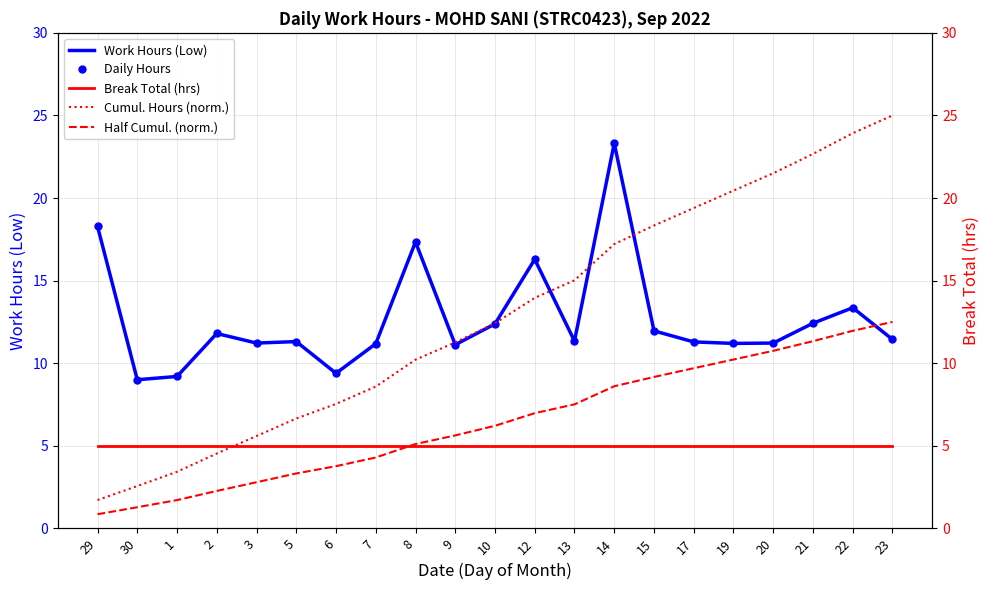

True or false: Break Total (hrs) and Work Hours (Low) intersect in this chart.

False